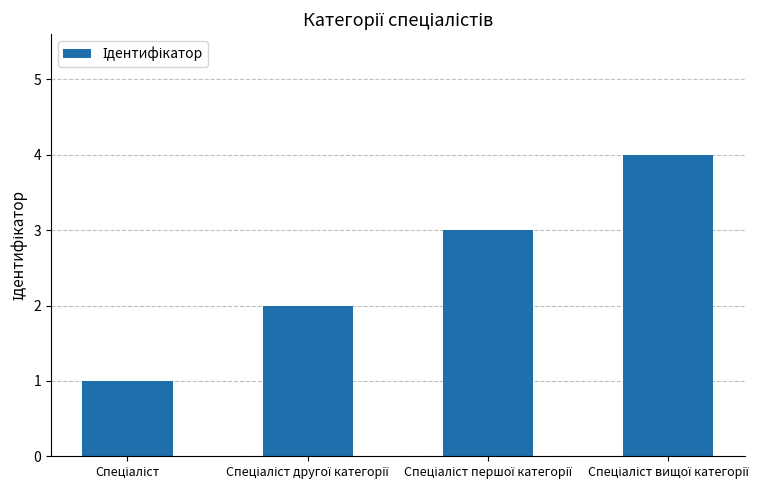

Count the values in the range 2 to 4.

3